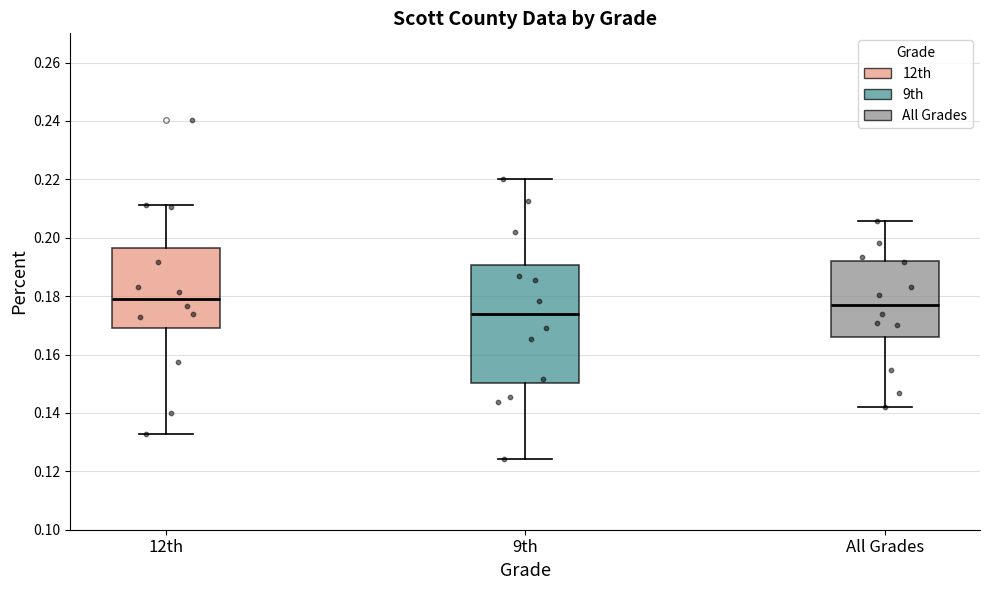

Where is the lower edge of the box for 12th on the y-axis? The values are not printed on the chart, so give them approximately, as read against the axis.

0.168